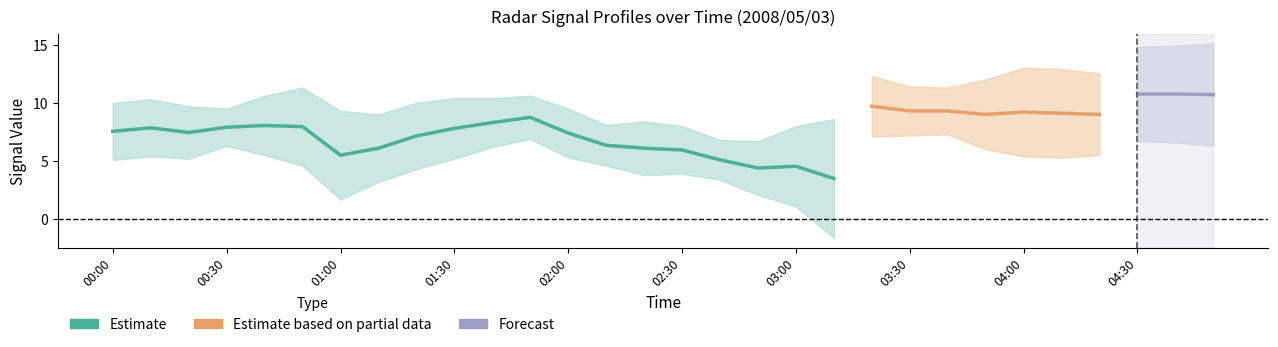

At how many categories does at least one series exceed 2?

30